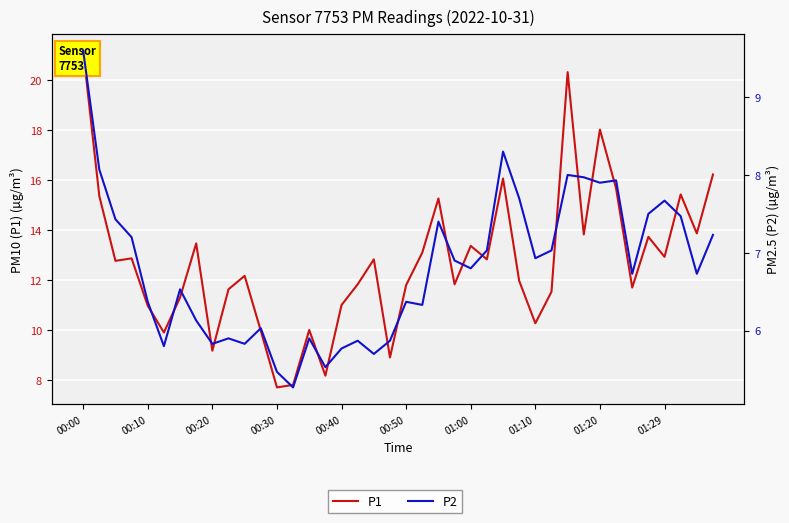

Reading right to left, transcribe all the data shown in this chart.

P1: 16.2	13.9	15.4	12.9	13.7	11.7	15.7	18.0	13.8	20.3	11.5	10.3	12.0	16.1	12.8	13.4	11.8	15.3	13.1	11.8	8.9	12.8	11.8	11.0	8.2	10.0	7.8	7.7	10.0	12.2	11.6	9.2	13.5	11.3	9.9	11.0	12.9	12.8	15.4	21.2
P2: 7.2	6.7	7.5	7.7	7.5	6.7	7.9	7.9	8.0	8.0	7.0	6.9	7.7	8.3	7.0	6.8	6.9	7.4	6.3	6.4	5.9	5.7	5.9	5.8	5.5	5.9	5.3	5.5	6.0	5.8	5.9	5.8	6.1	6.5	5.8	6.4	7.2	7.4	8.1	9.6